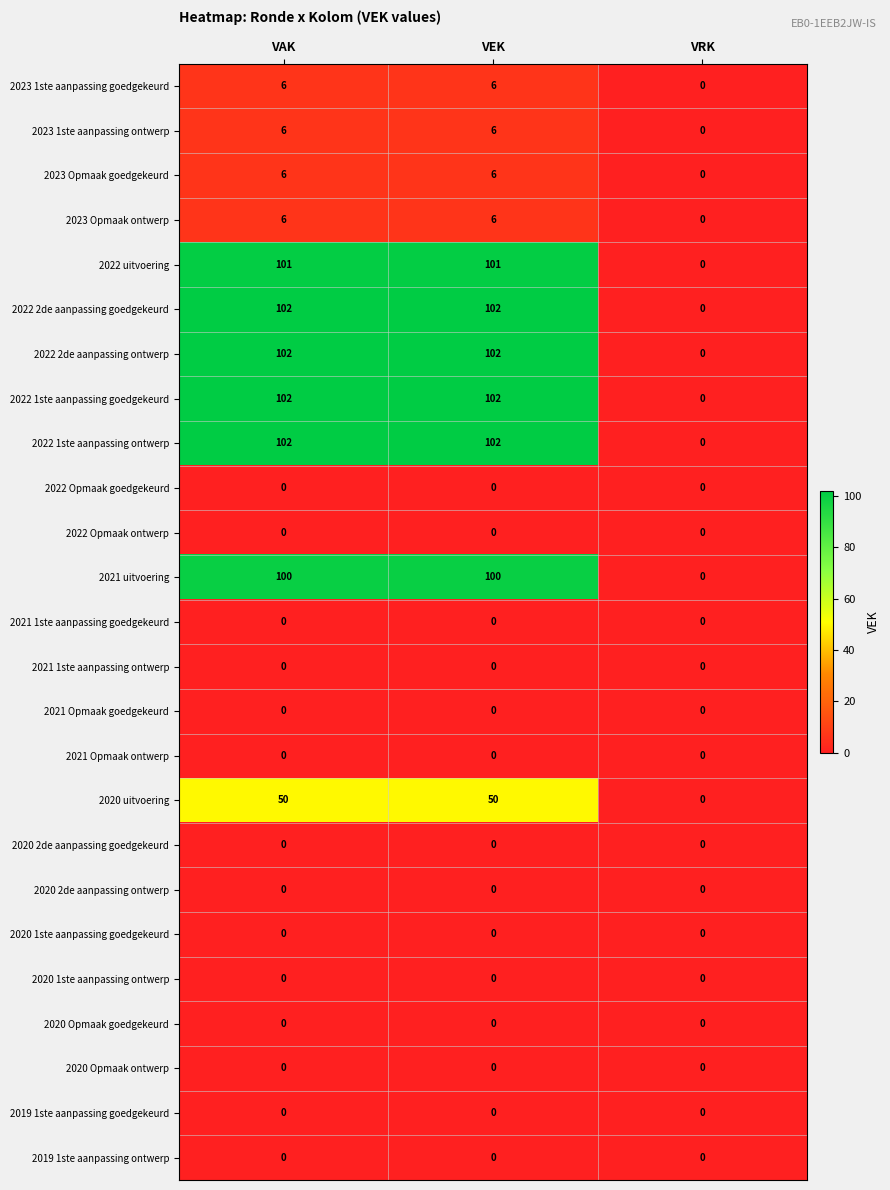

The 2021 uitvoering series shows 100 at VAK. True or false?

True